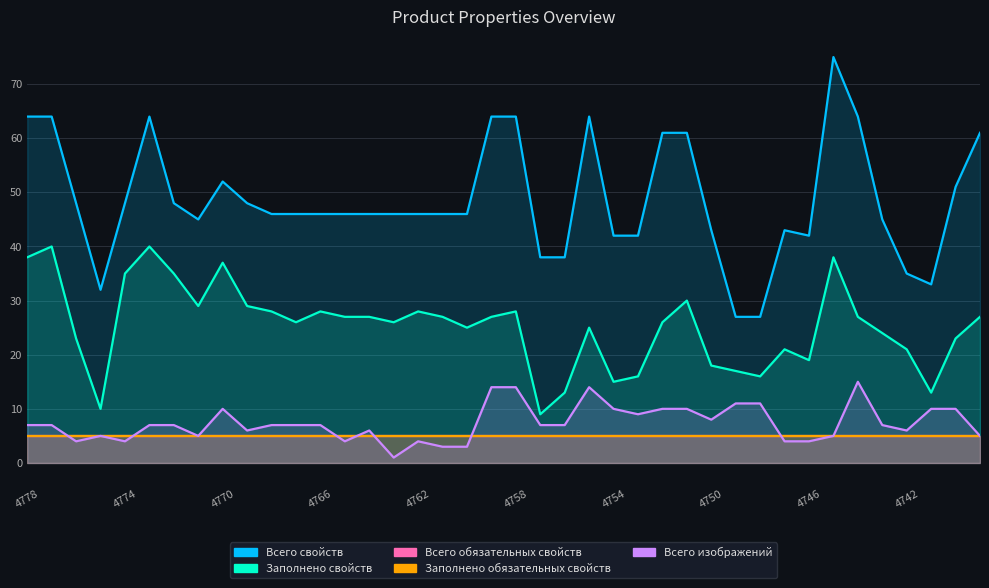

Is it true that Заполнено свойств equals 44 at 4761?

False